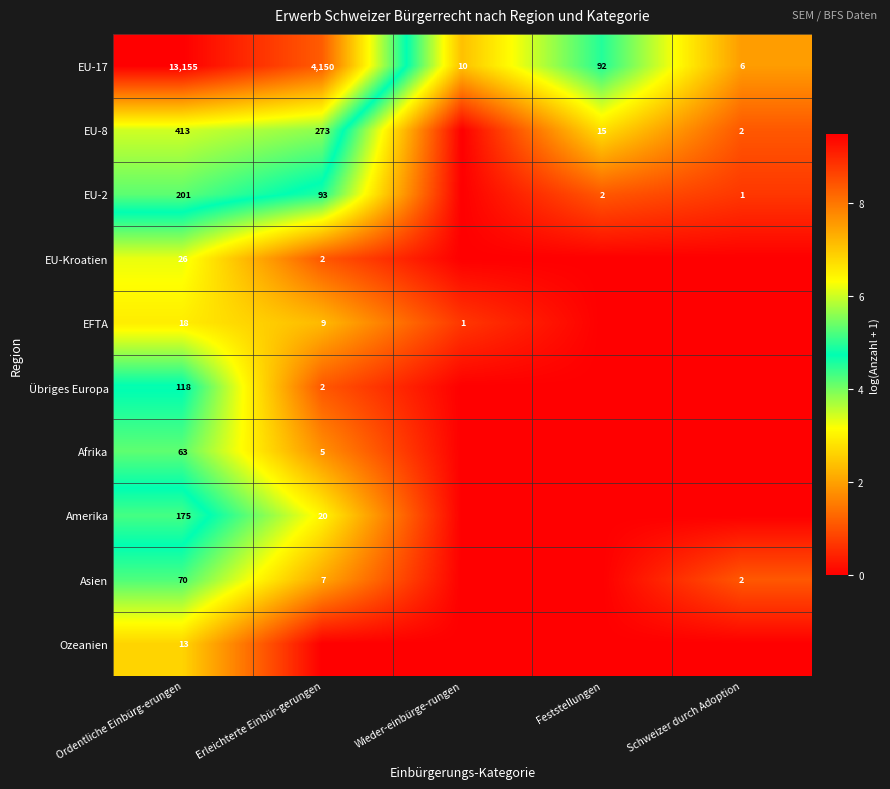

At which category is the sum across all series the highest?

Ordentliche Einbürg-erungen